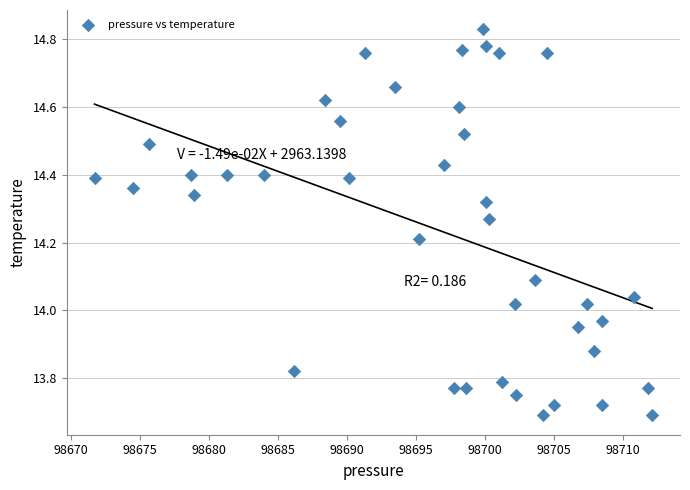

What is the range of X values (max minus min)?

40.4